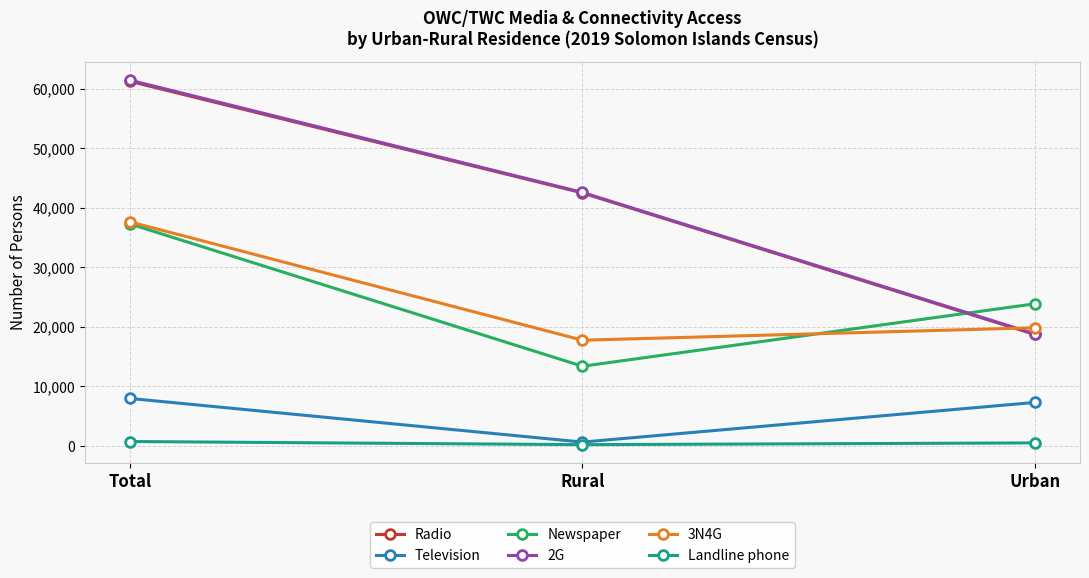

Count the number of categories in the chart.

3